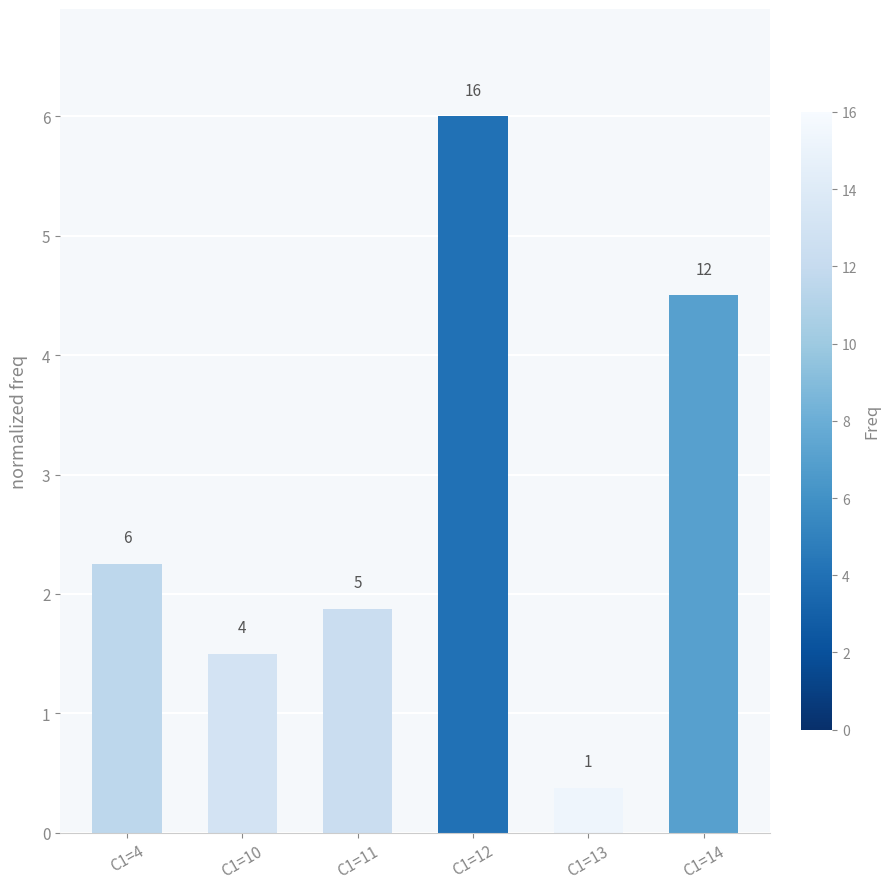

How many bars are there in total?

6